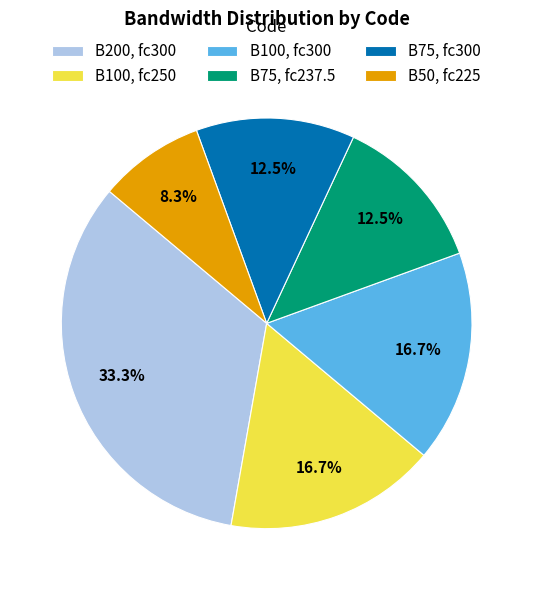

Approximately how many times larger is the value at B100, fc300 compared to B75, fc237.5?

1.3